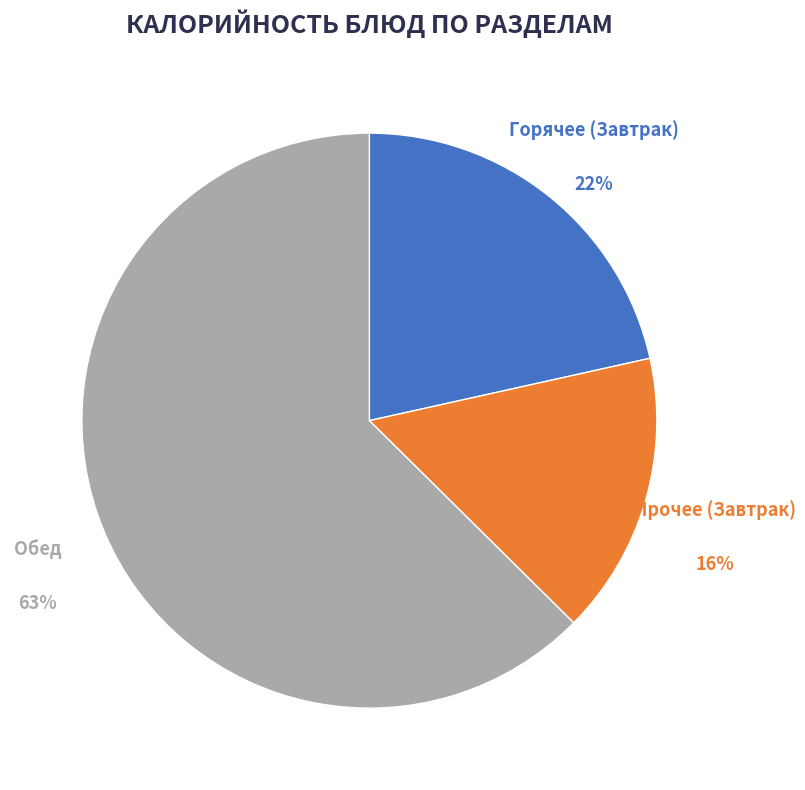

Is the sum of Прочее (Завтрак) and Обед greater than half?

Yes